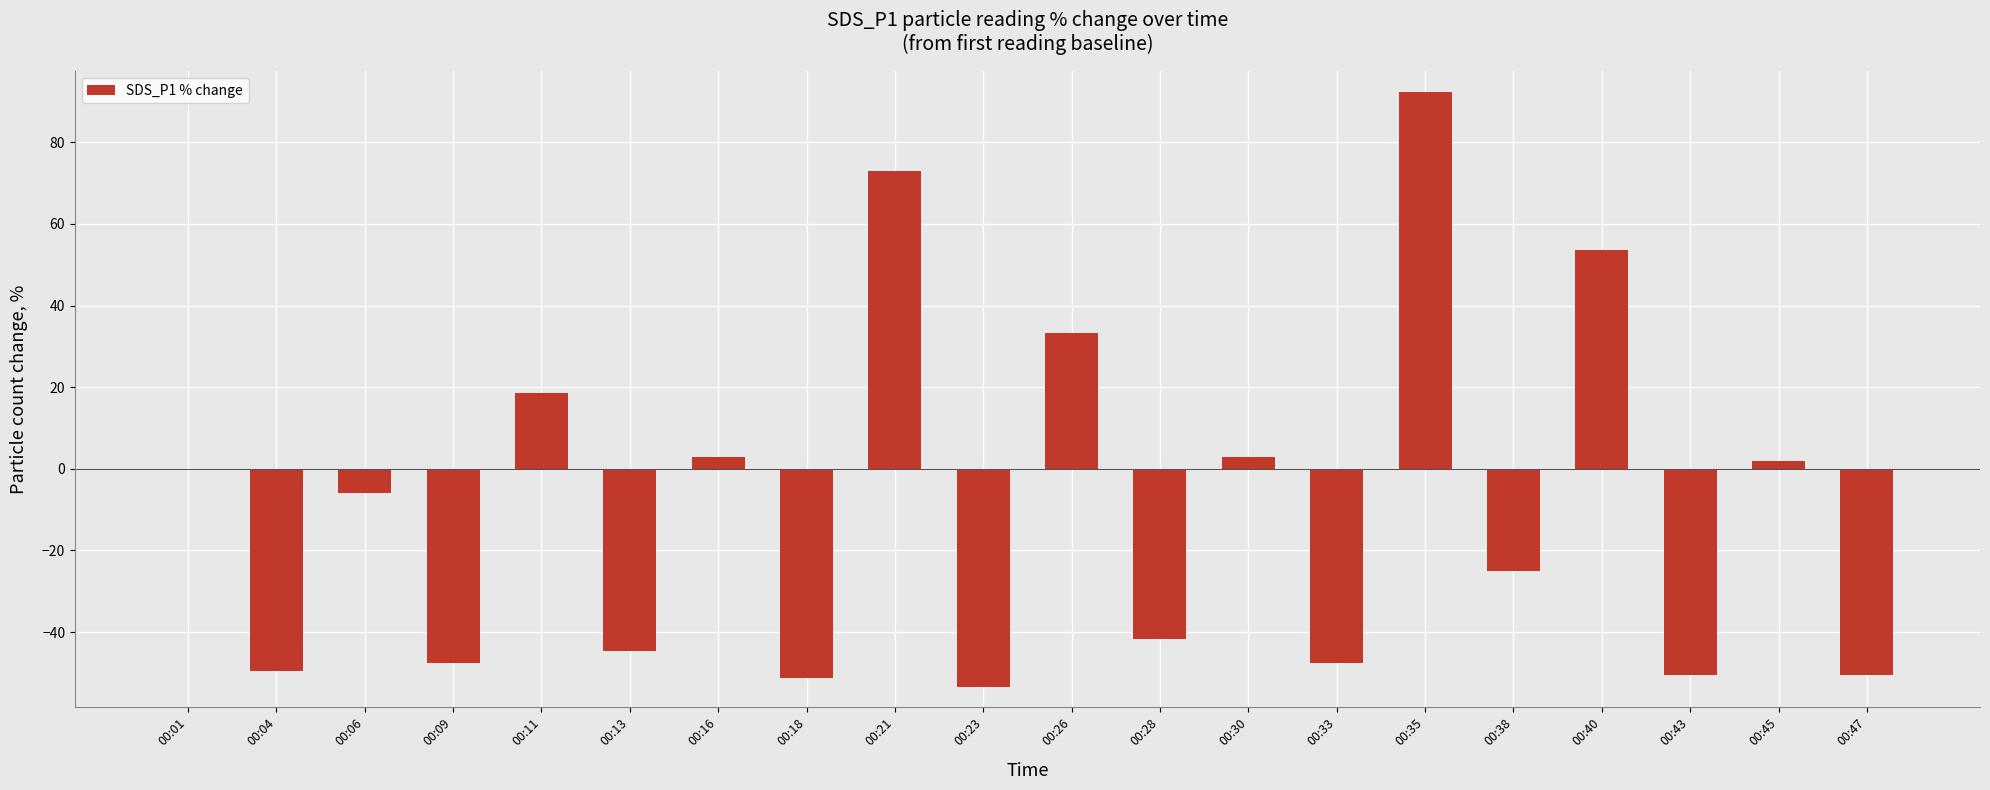

What is the sum of the values at 00:40 and 00:38?

28.6